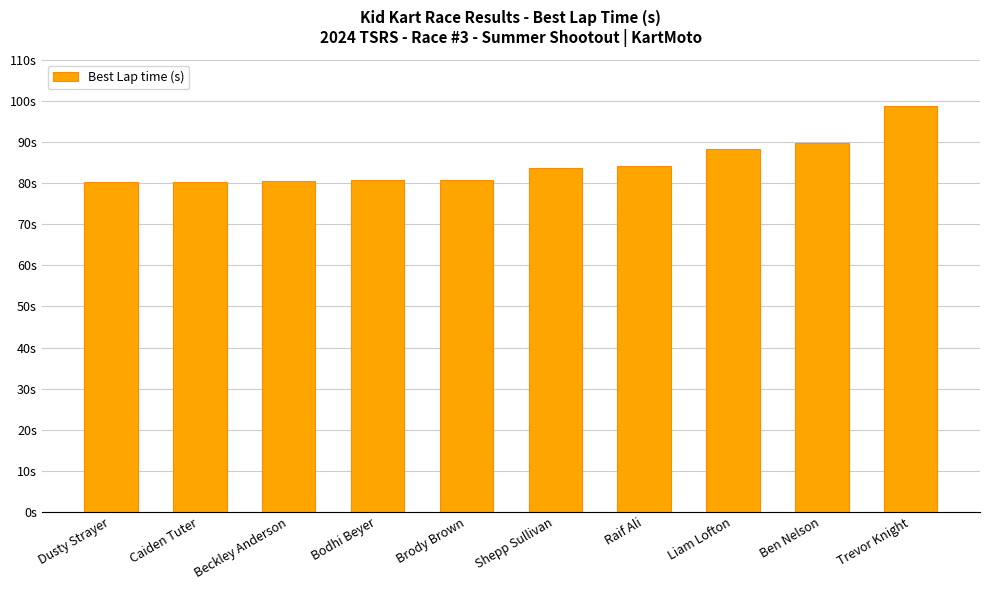

What is the difference between the maximum and second lowest values?

18.4